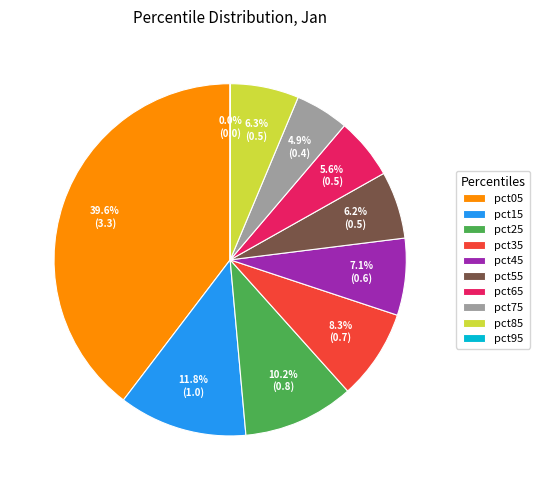

Is it true that pct35 is 8% of the pie?

True